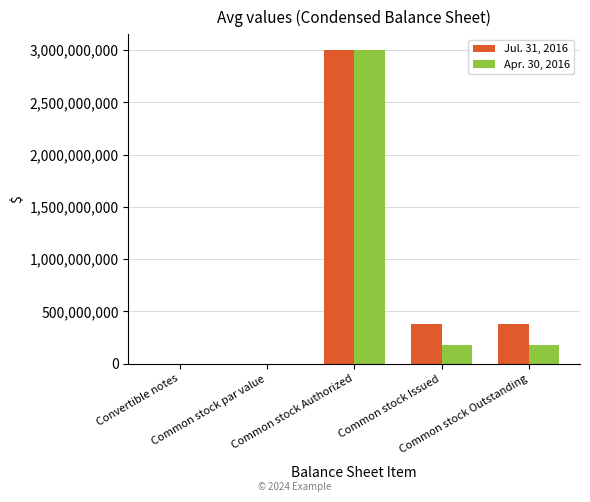

What is the greatest value displayed?

3000000000.0